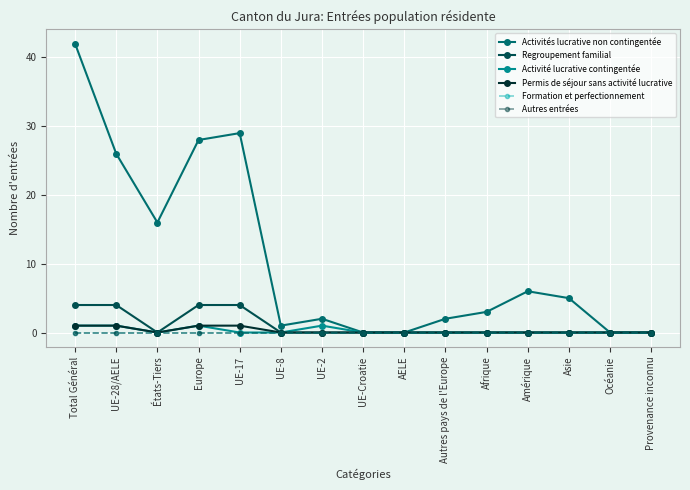

Count the Activité lucrative contingentée values in the range 0 to 1.

15